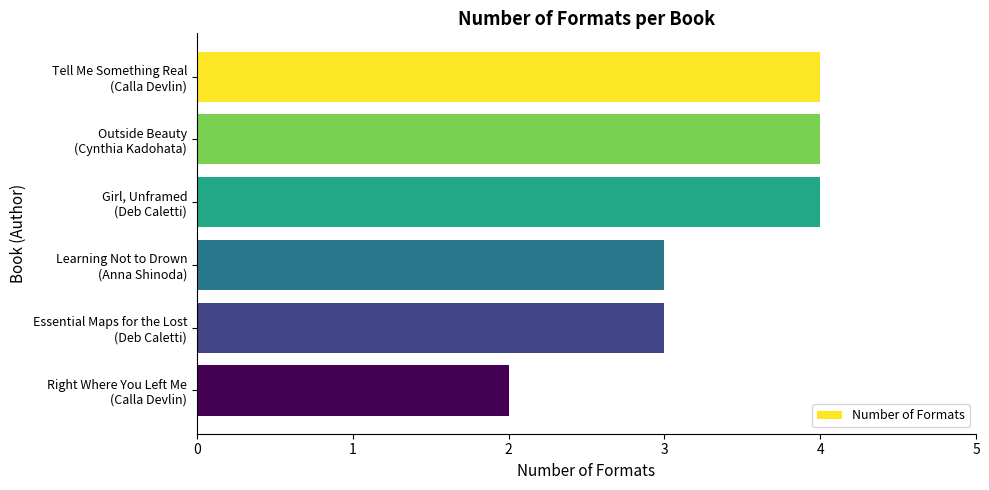

Are the bars grouped side by side (vs. stacked)?

No